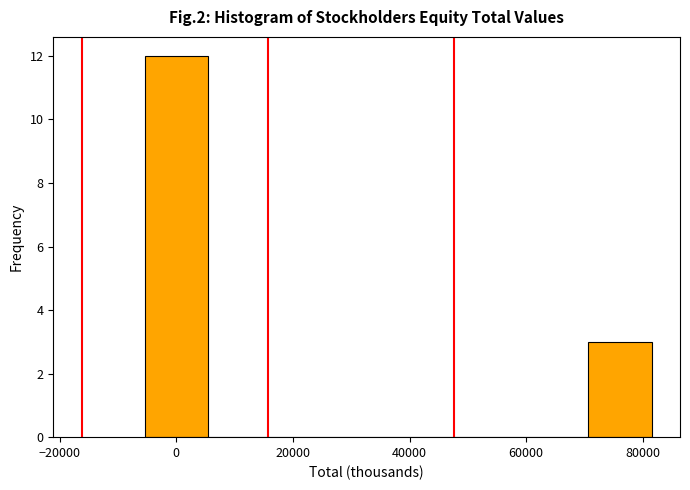

Reading left to right, transcribe this chart: for each bar, give the range it covers on the x-axis and its height. Neither the bar edges nor the heights are printed on the chart, so give them approximately, as read against the axes.

-6000 to 6000: 12
6000 to 16000: 0
16000 to 28000: 0
28000 to 38000: 0
38000 to 48000: 0
48000 to 60000: 0
60000 to 70000: 0
70000 to 82000: 3